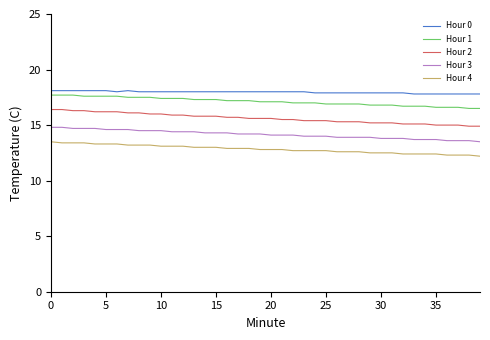

What is the lowest value of the Hour 0 series?

17.8